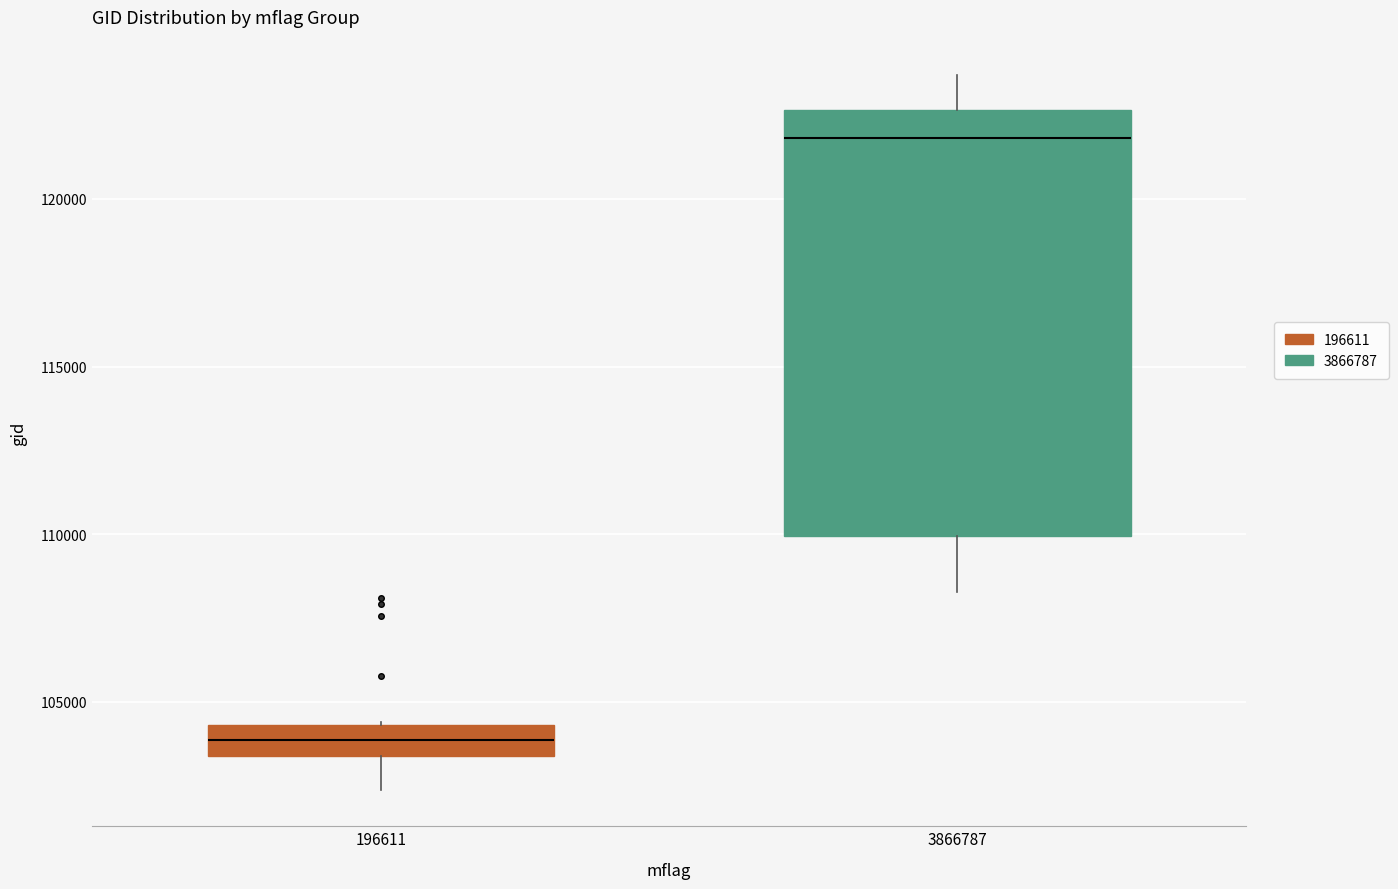

Reading left to right, read every box against the y-axis: the position of its median line, the range the box covers, and the ends of its whiskers. The values are not printed on the chart, so give them approximately, as read against the axis.

196611: median 104000, box 103500 to 104500, whiskers 102500 to 104500
3866787: median 122000, box 110000 to 122500, whiskers 108500 to 123500